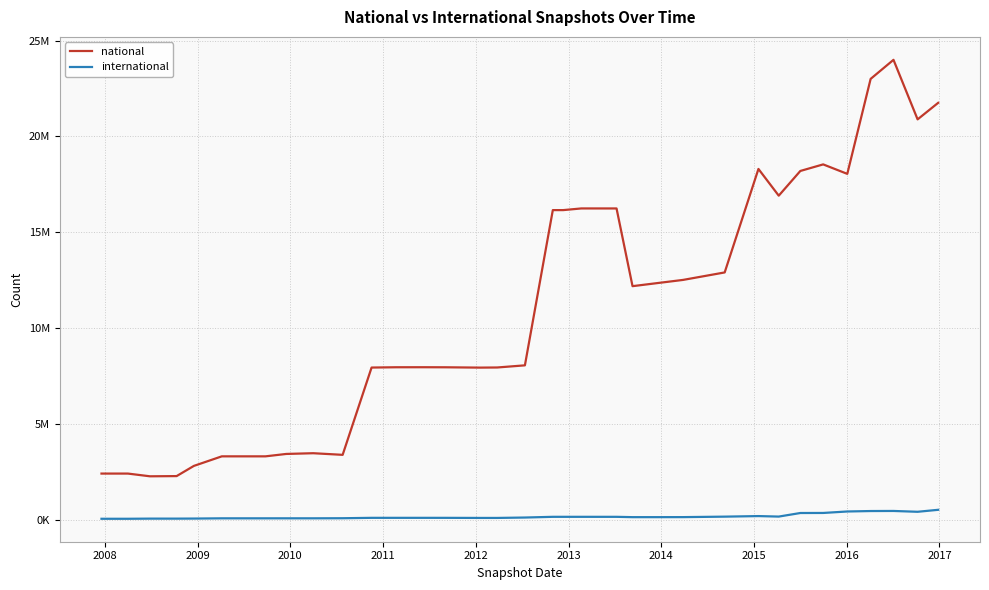

Reading left to right, list all the values displayed in this chart.

national: 2401903	2401903	2259552	2270432	2802312	3301060	3301137	3301137	3426554	3464451	3379407	7935578	7950810	7952350	7949319	7932273	7939051	8050787	16153363	16153363	16240217	16239836	16239836	12183540	12349548	12509831	12900044	18301872	16906802	18196340	18539408	18045122	23002087	23996829	20889727	21752688
international: 42561	42561	50470	50208	53487	66040	66043	66043	66513	66513	70973	91576	91576	91576	91106	86659	86659	107437	144549	144549	144549	144111	144111	127094	127094	128761	153751	183125	156891	343470	346249	422872	446277	450443	407348	510421